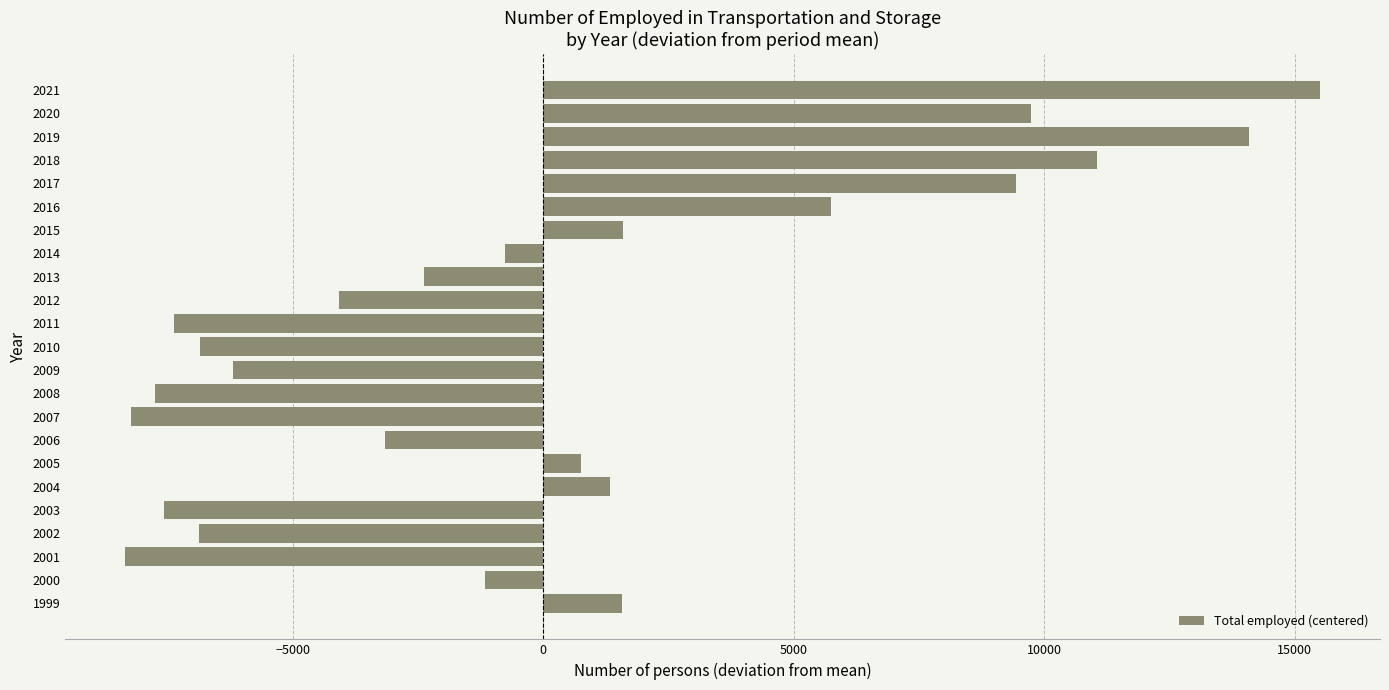

The chart shows a value of 8434.4 at 2016. True or false?

False